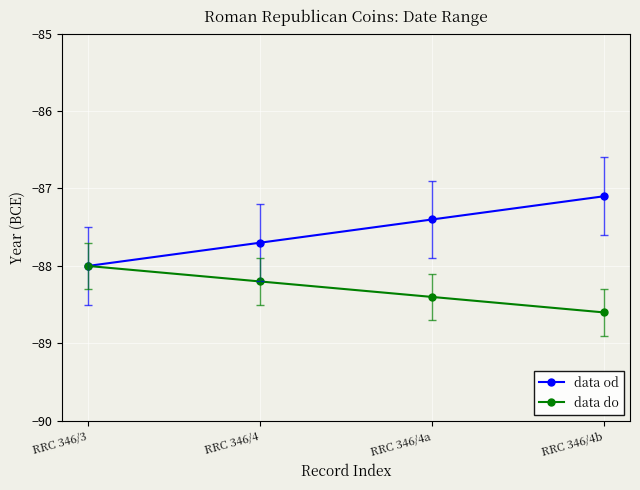

The value of data od at RRC 346/4a is -87.4. True or false?

True